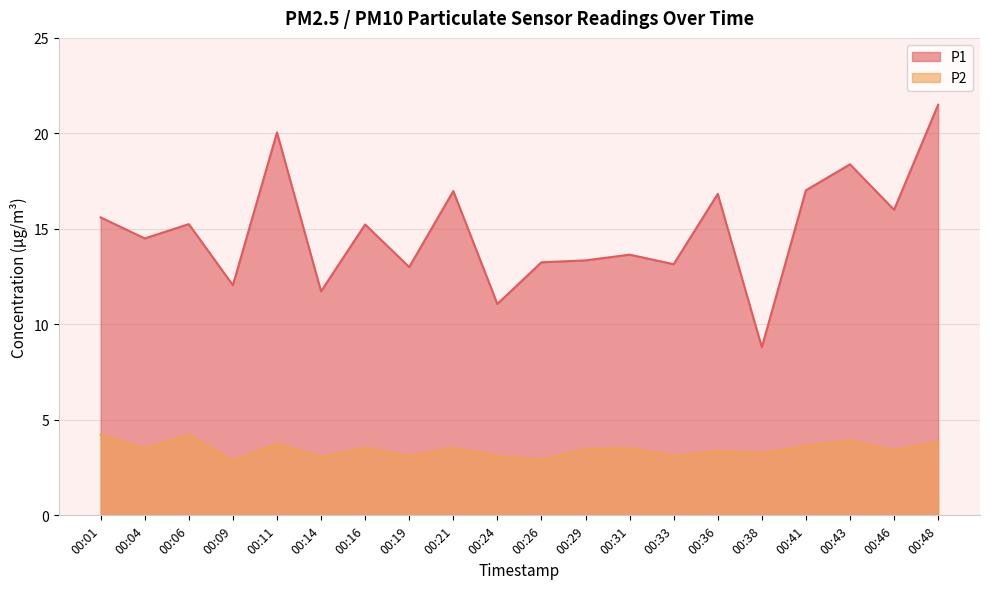

True or false: P1 and P2 intersect in this chart.

False